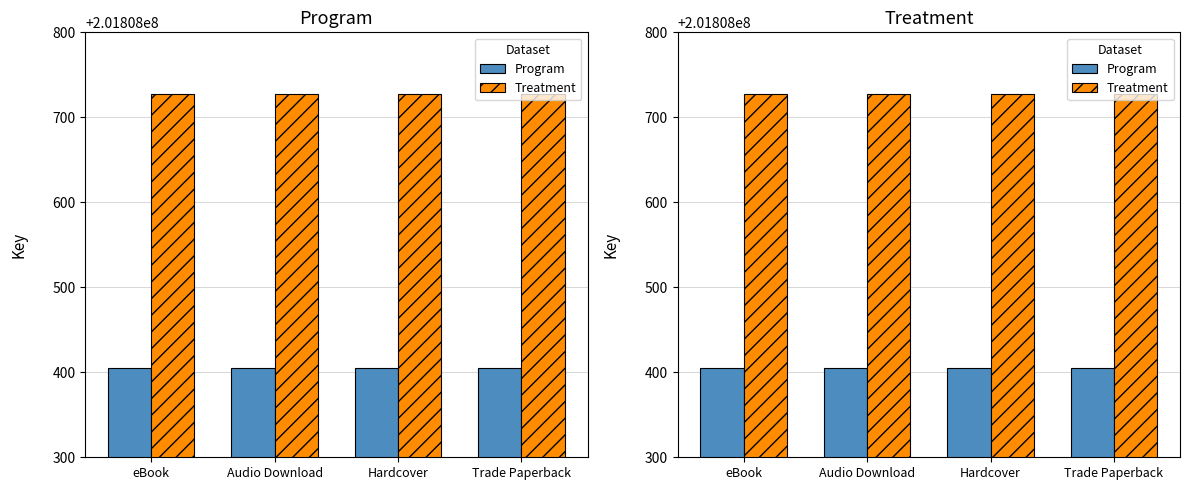

What is the value of the Treatment bar at the 2nd from the left?

201808727